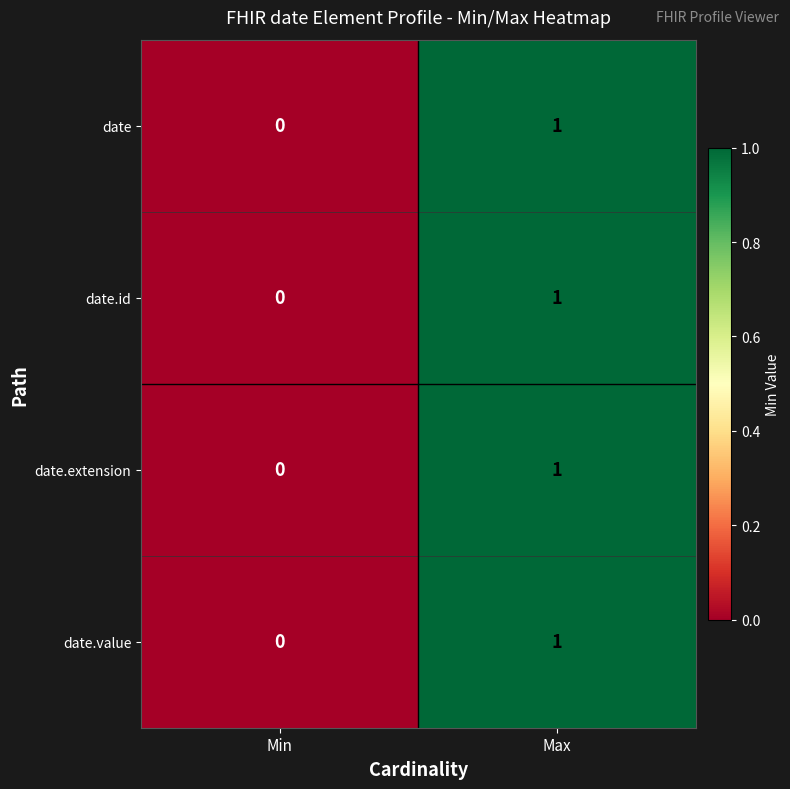

Which label corresponds to the smallest value in the chart?

Min